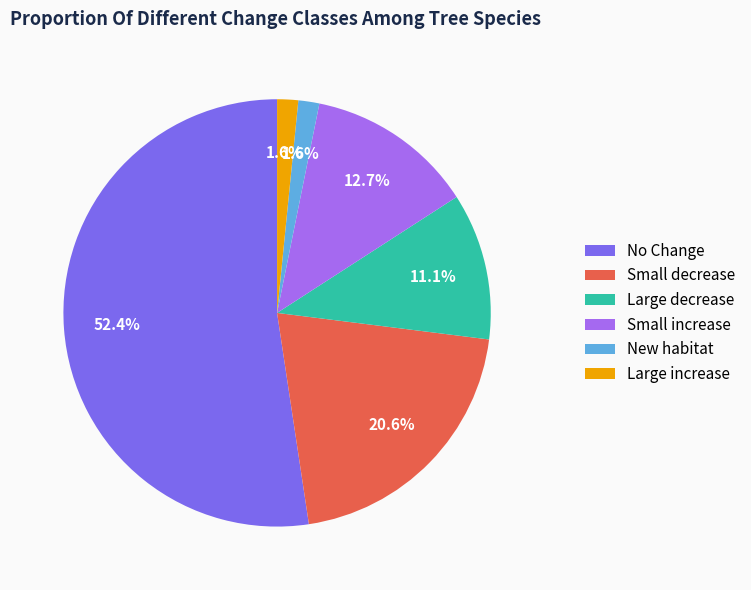

Count the number of slices in the pie.

6